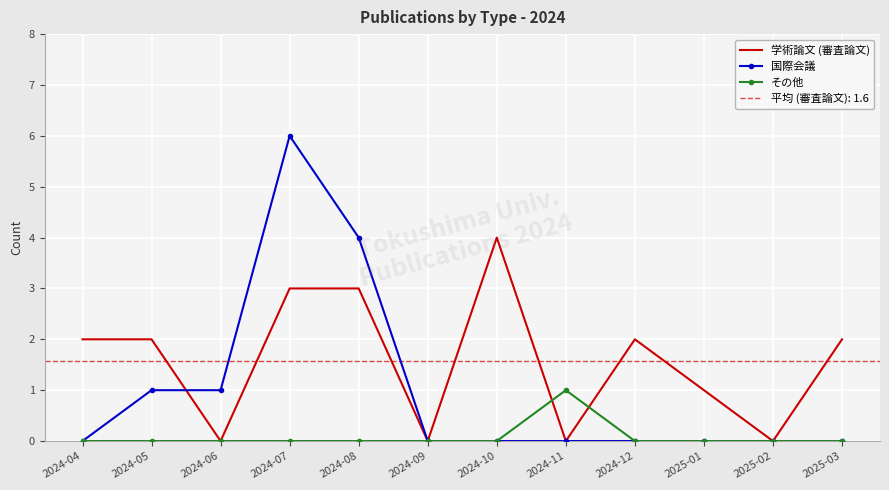

How many lines are shown in the chart?

3